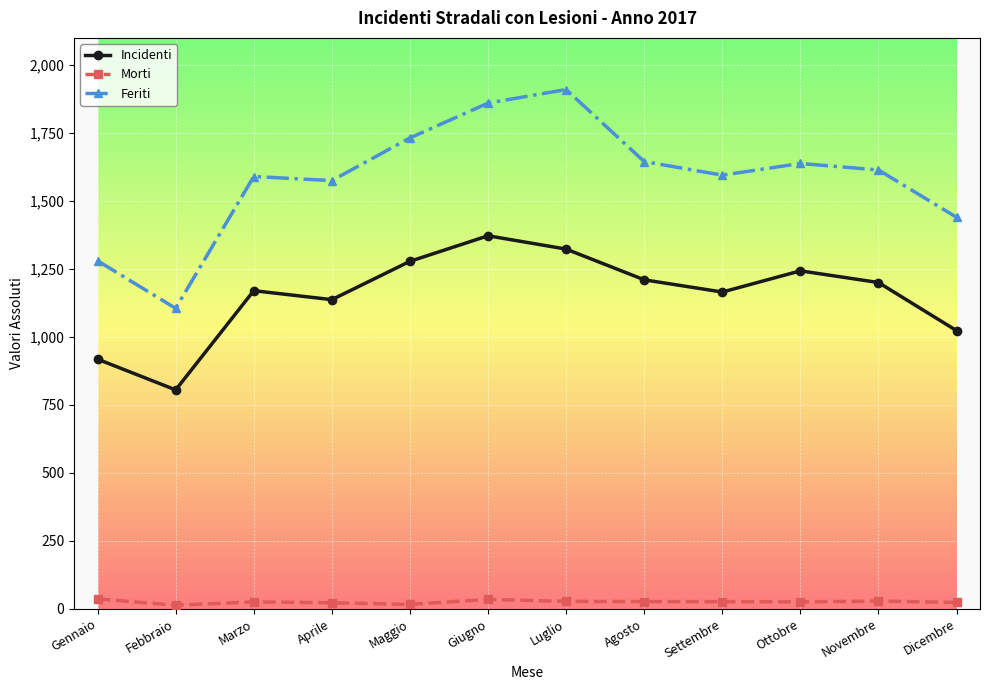

Is the value of Incidenti at Luglio greater than the value of Morti at Maggio?

Yes